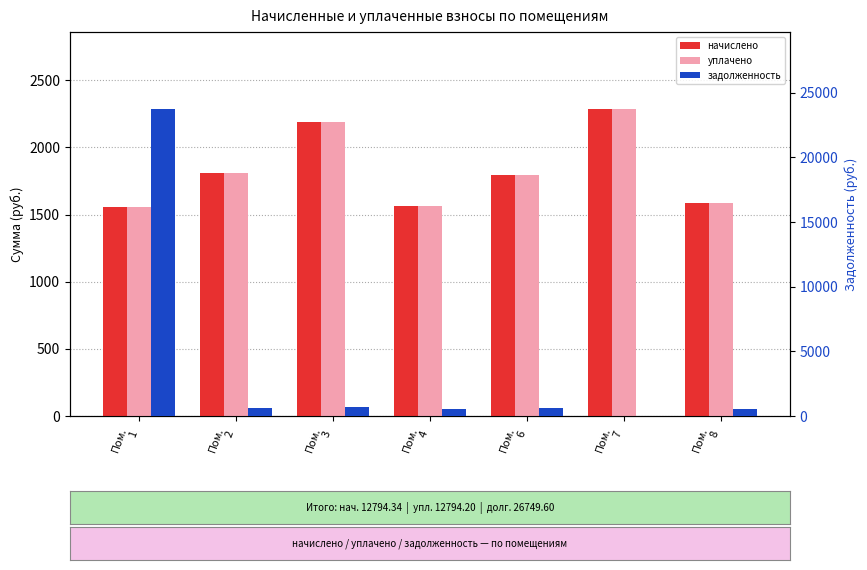

What is the lowest value of the уплачено series?

1558.0